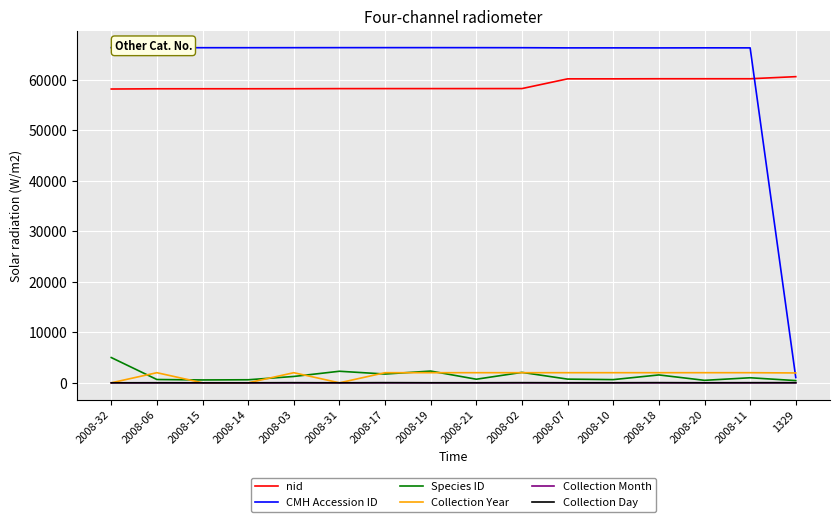

The nid series shows 31998 at 2008-11. True or false?

False